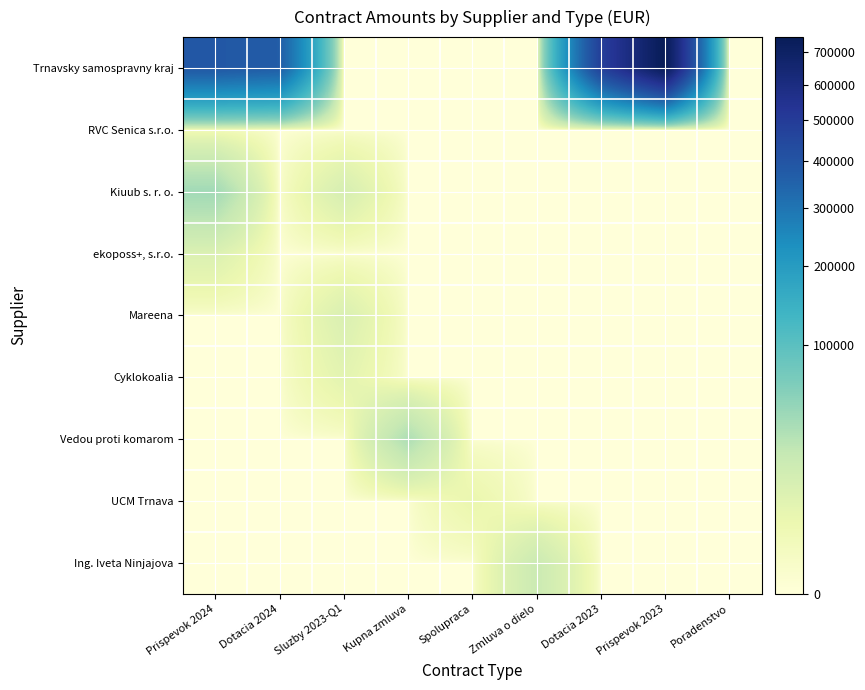

What is the difference between the highest and lowest values at Kupna zmluva?

34850.5